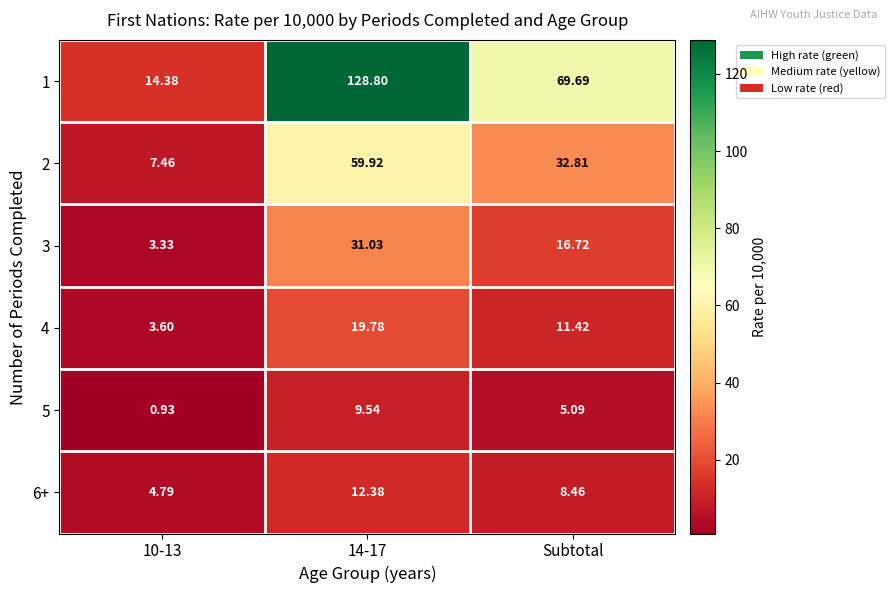

Which series has the largest range (max minus min)?

1